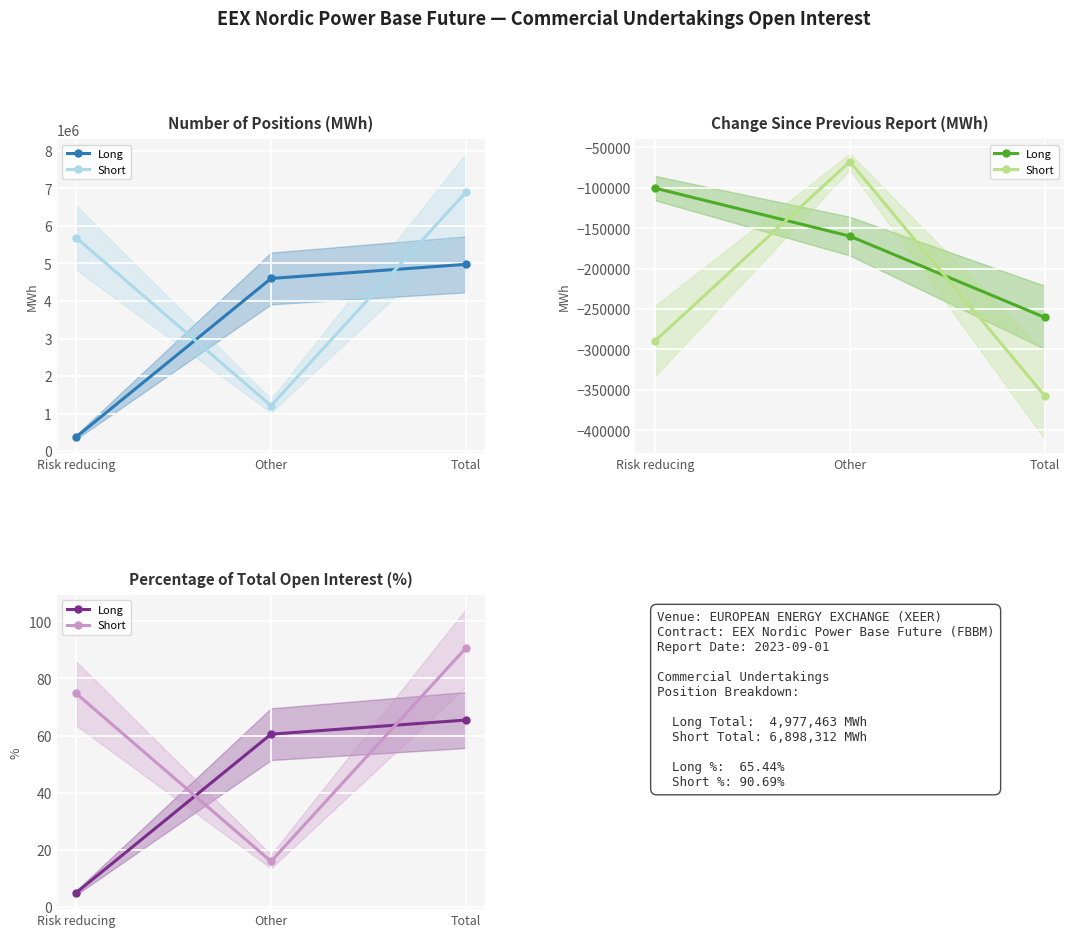

Where does the Short series first go above 74?

Risk reducing